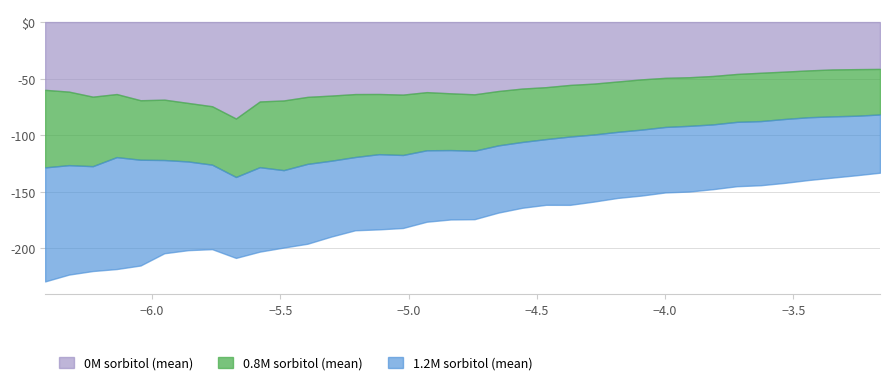

True or false: 0.8M sorbitol (mean) and 1.2M sorbitol (mean) cross at least once.

False